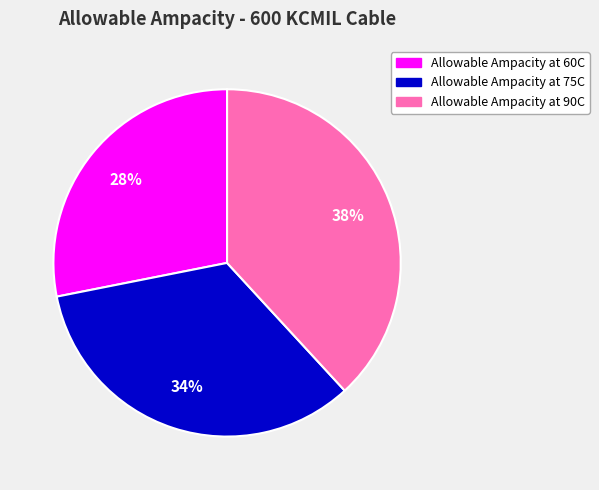

To the nearest percent, what is the combined percentage of Allowable Ampacity at 90C and Allowable Ampacity at 75C?

72%